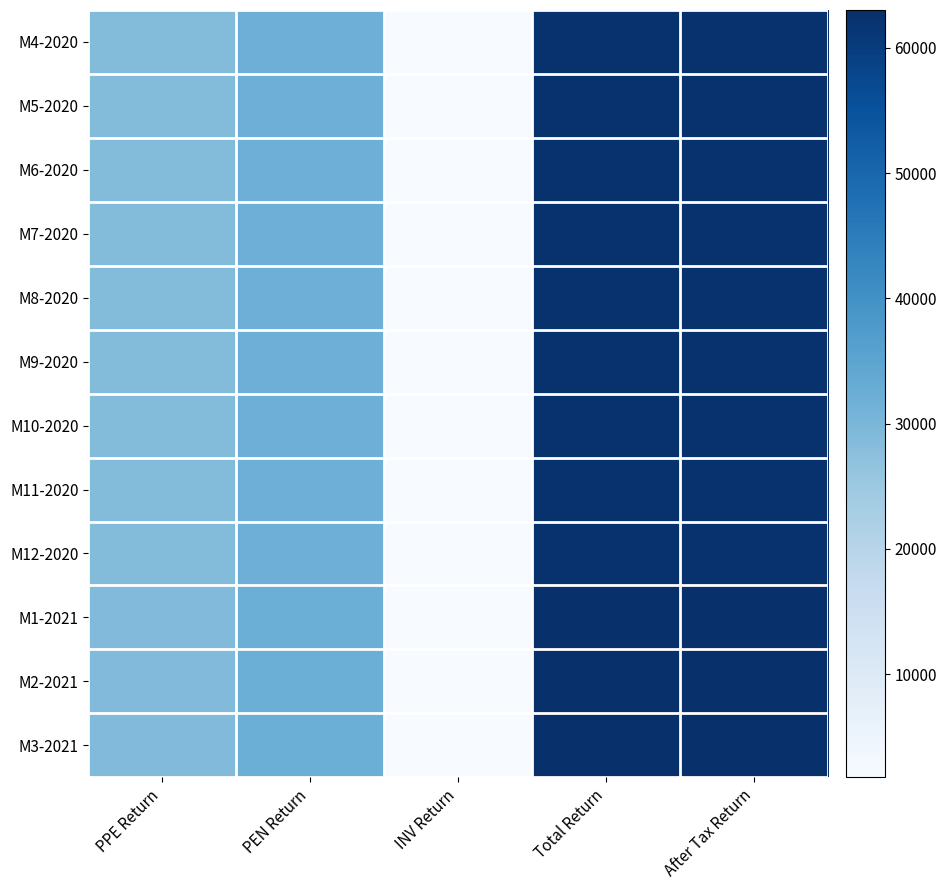

At which category is the sum across all series the highest?

Total Return